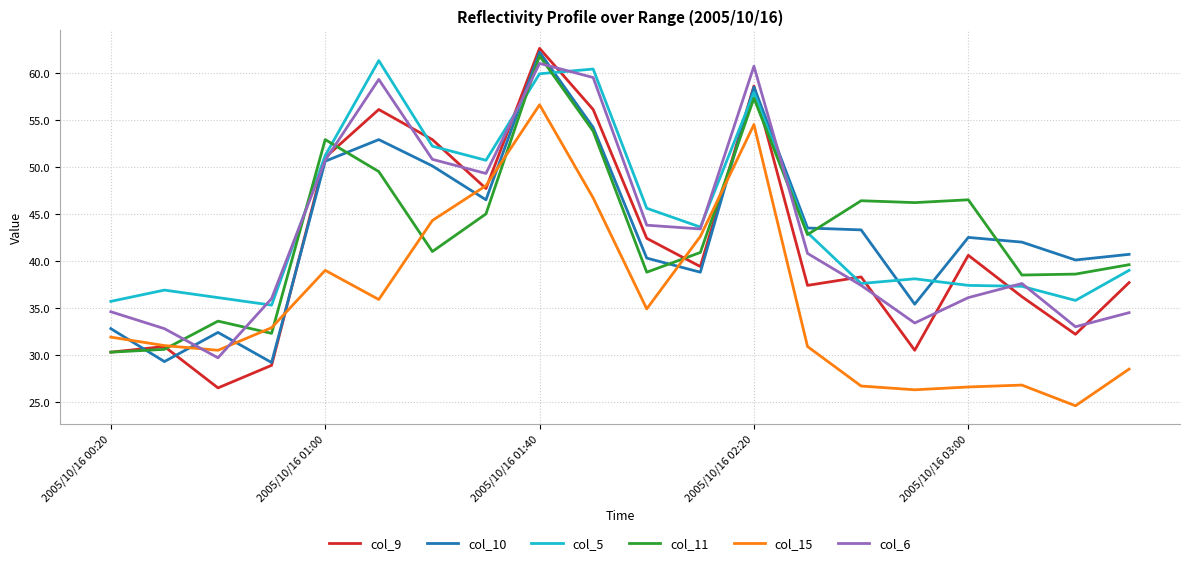

What is the minimum value for col_9?

26.5